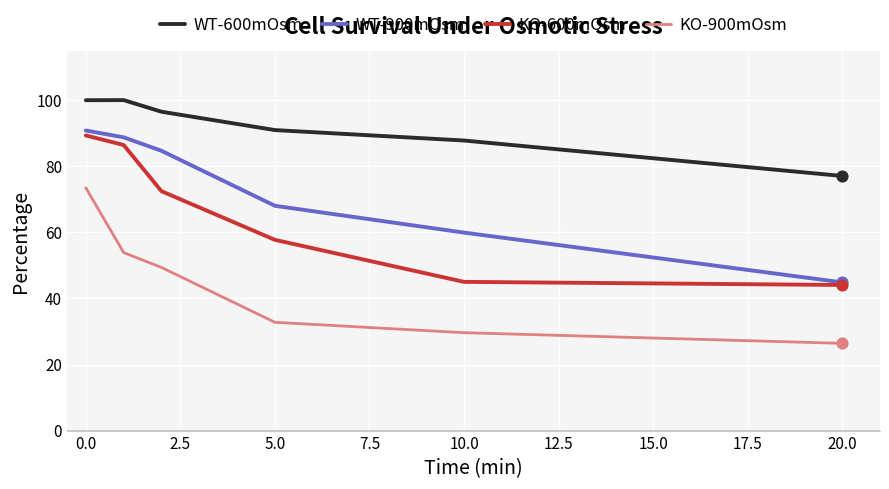

Which series has the largest total across all categories?

WT-600mOsm